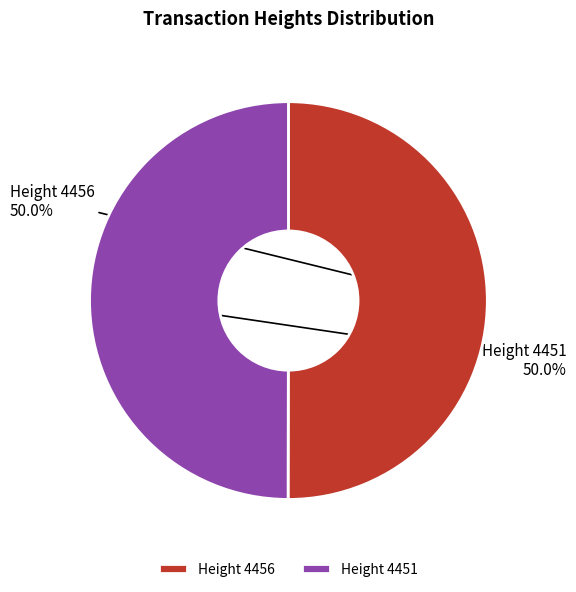

What is the ratio of the value at Height 4456 to the value at Height 4451?

1.0